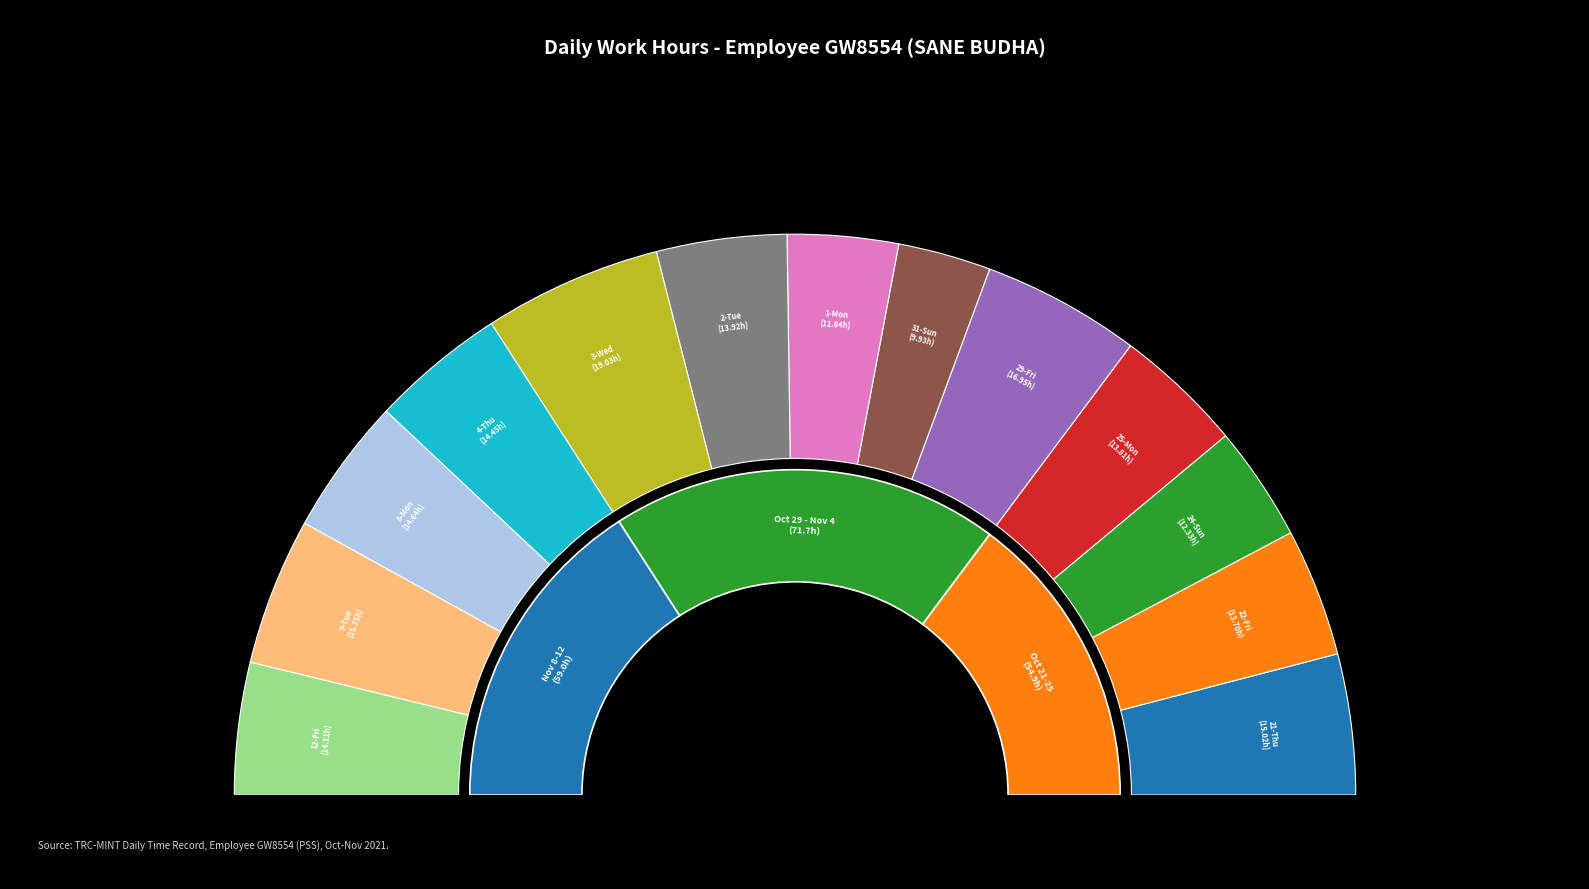

What is the change in value from 29-Fri to 4-Thu?

-2.5